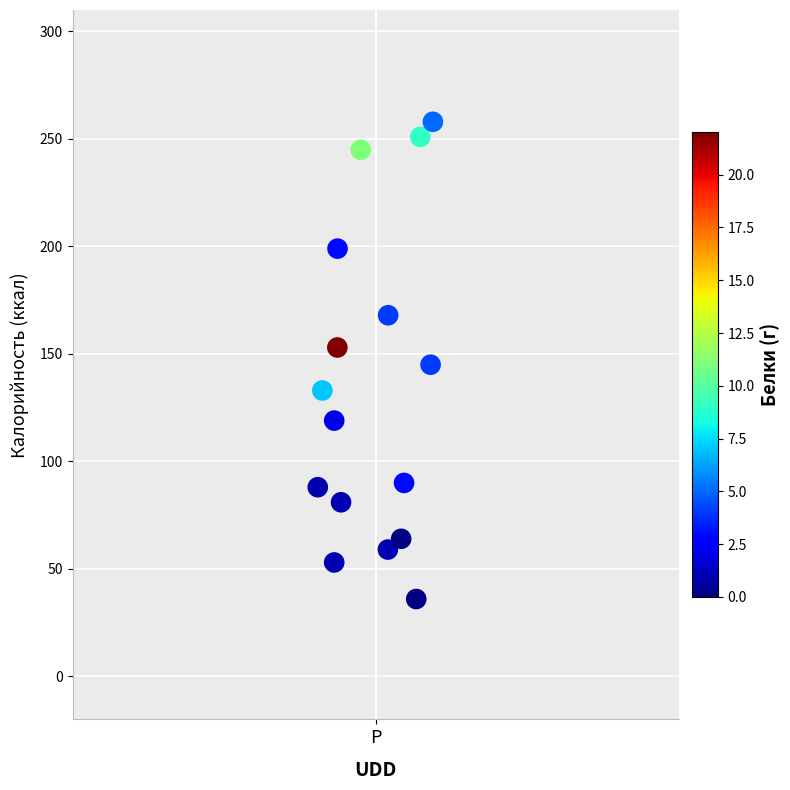

What is the range of Y values (max minus min)?

222